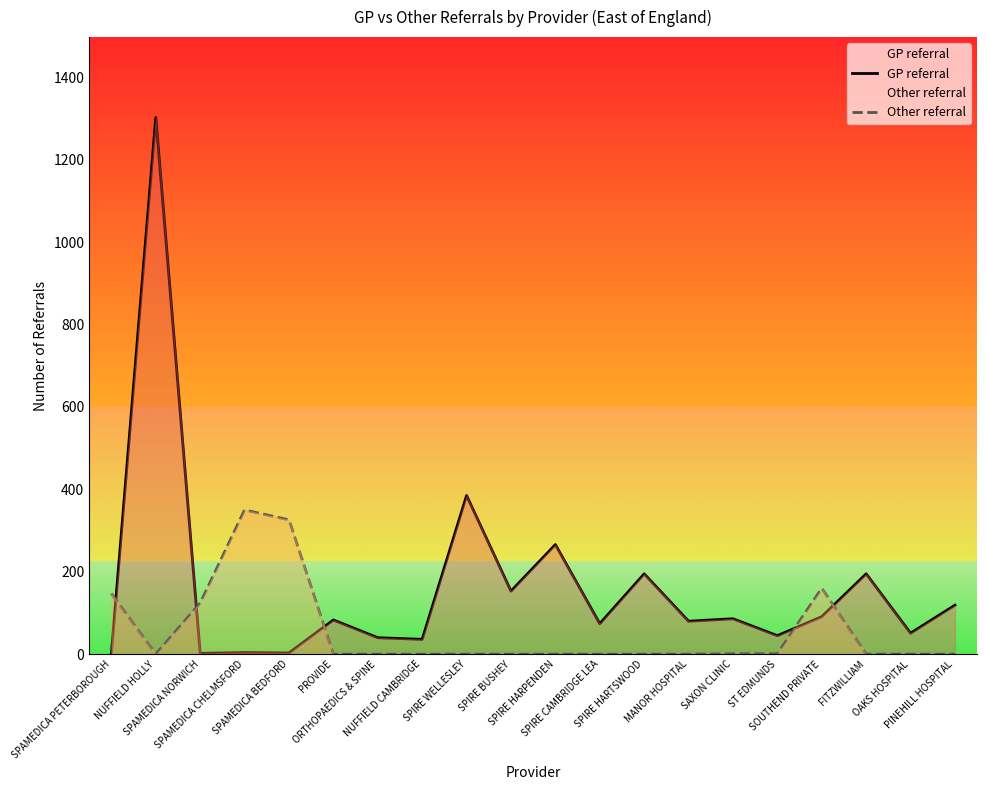

Does the chart display data point markers on the line(s)?

No